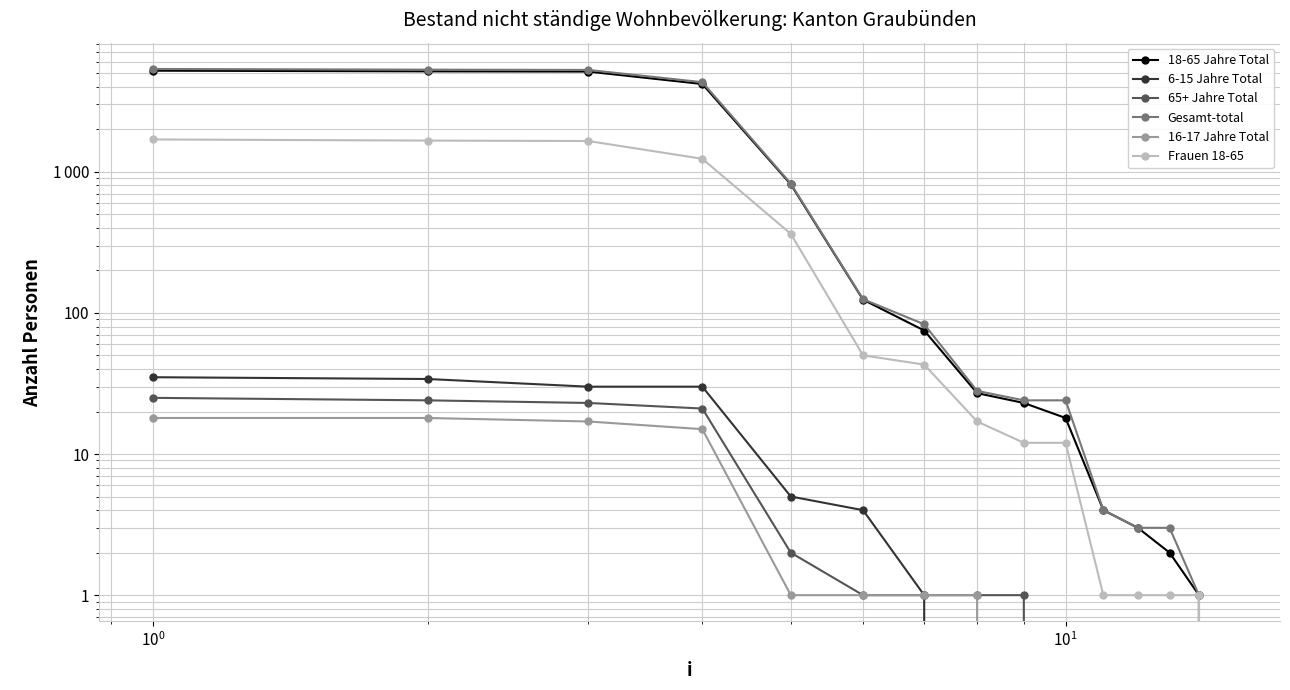

What is the difference between the maximum and minimum values in the 18-65 Jahre Total series?

5198